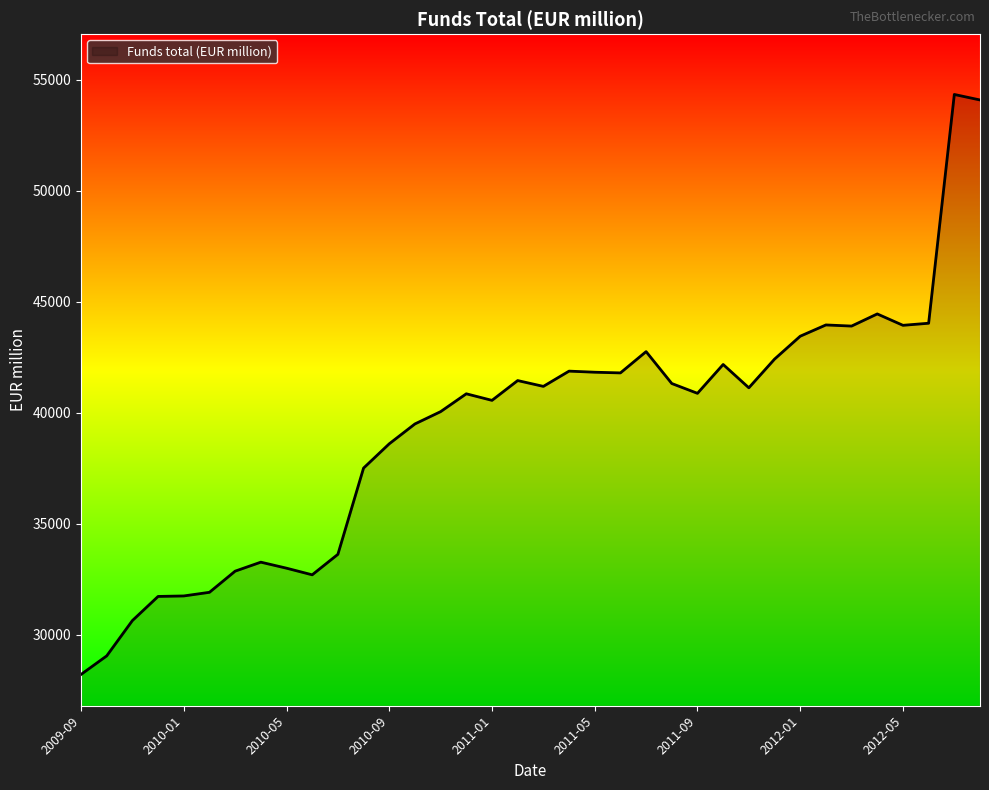

What is the difference between the maximum and minimum values?

26130